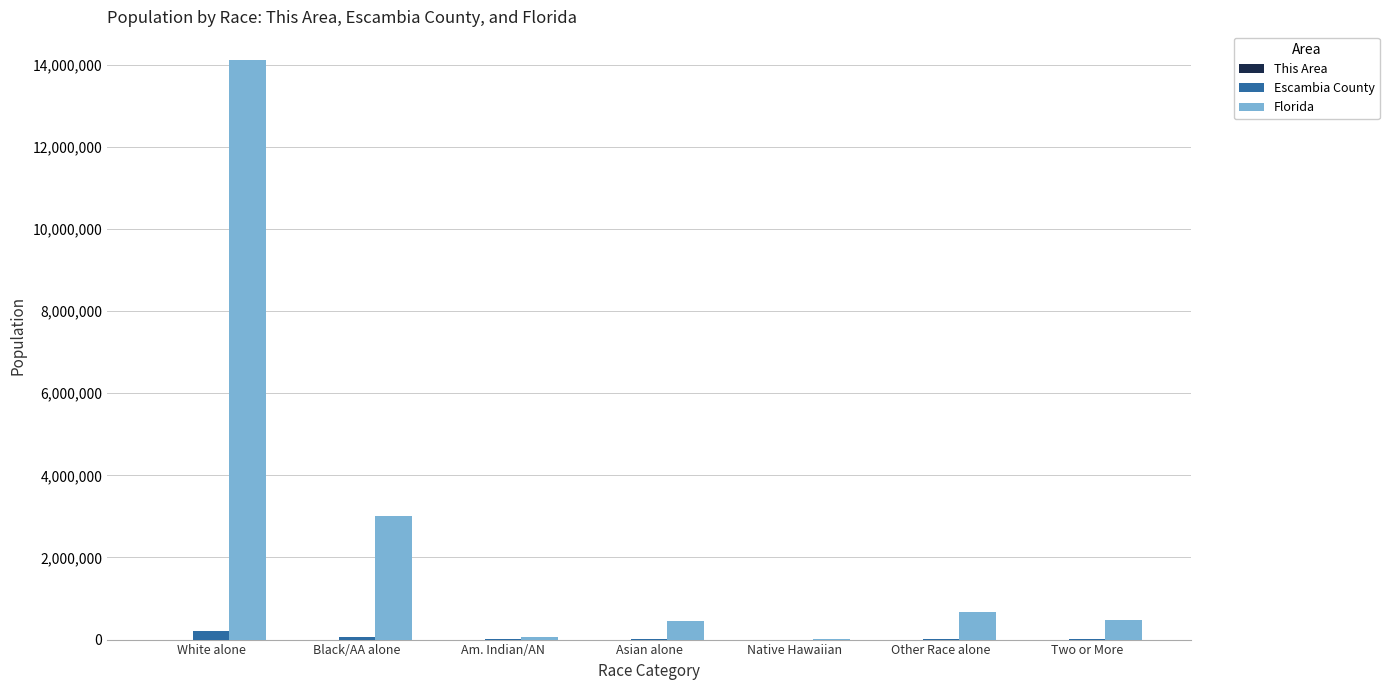

What is the greatest value displayed?

14109162